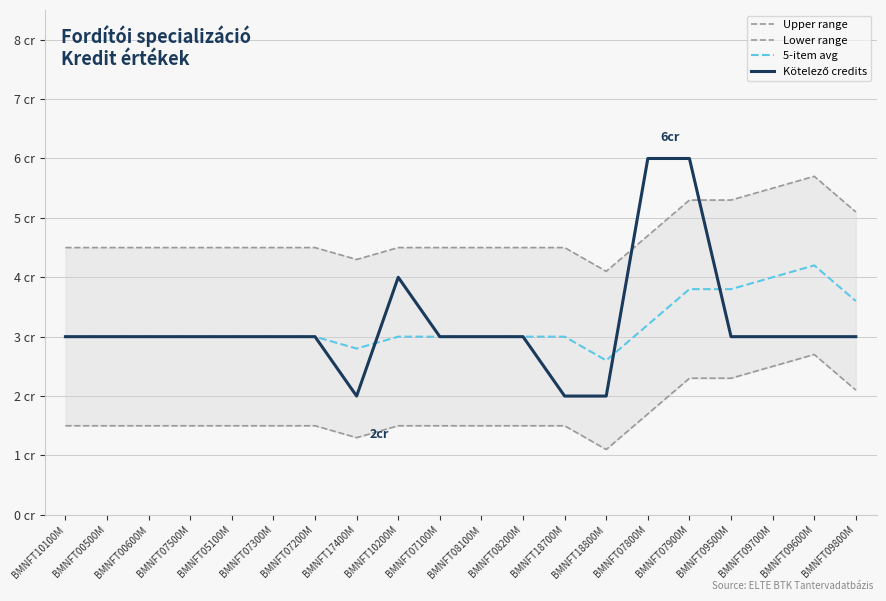

What is the label of the 18th point from the left?

BMNFT09700M